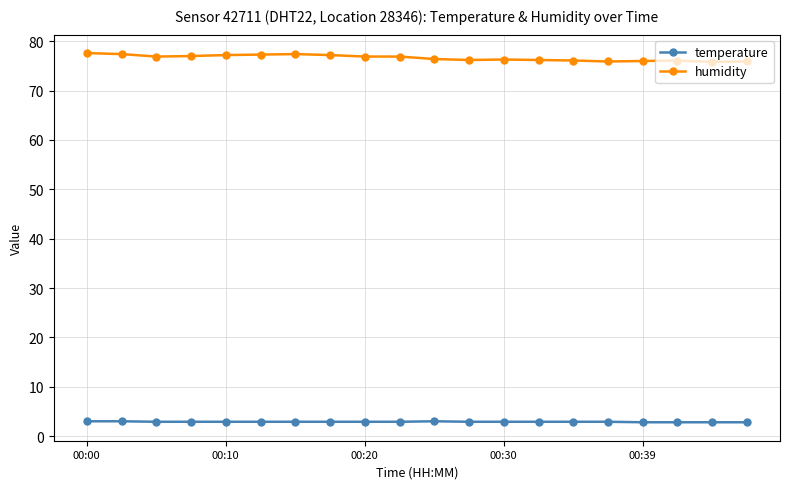

True or false: humidity has more than 2 interior local peaks.

True